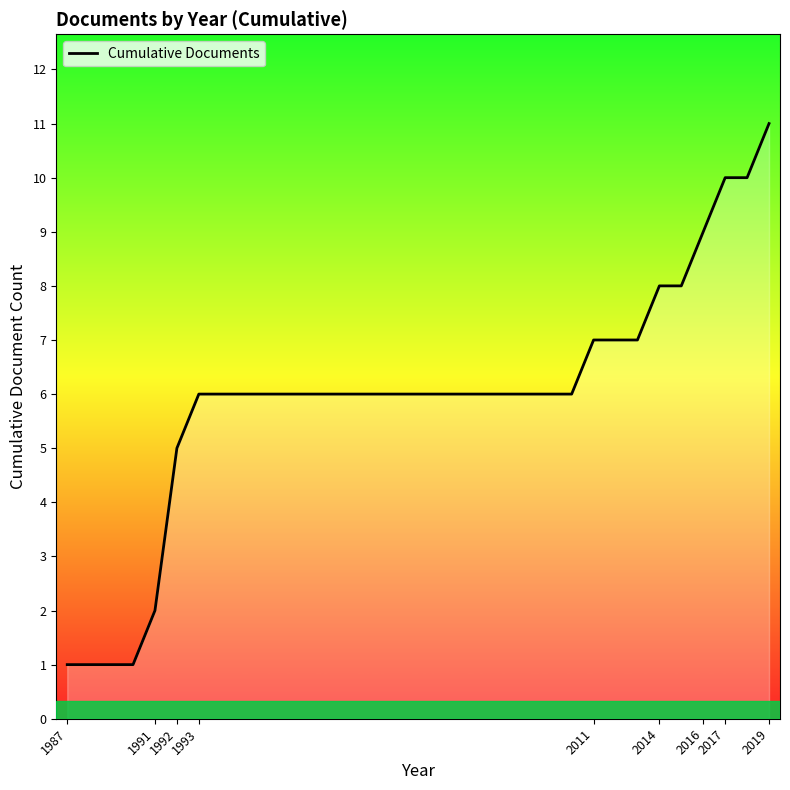

What is the difference between the second highest and second lowest values?

9